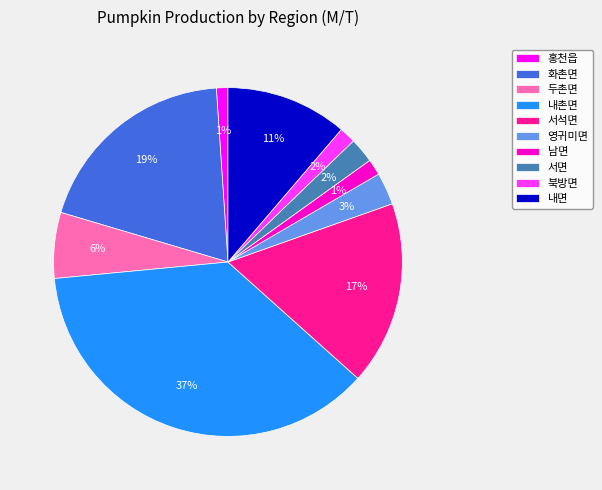

Which has a higher value, 두촌면 or 남면?

두촌면